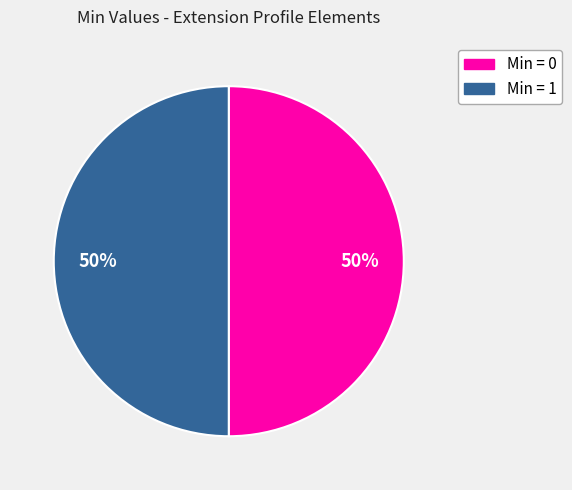

To the nearest percent, what is the average slice percentage?

50%